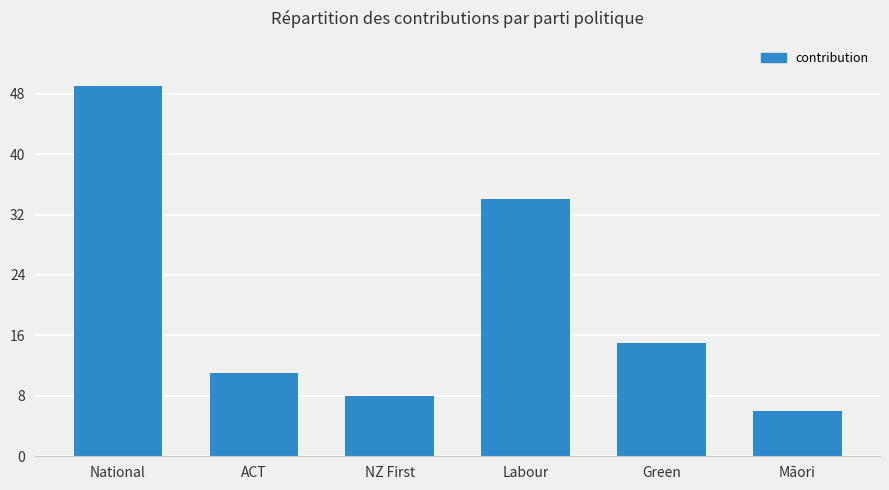

Approximately how many times larger is the value at Labour compared to Māori?

5.7